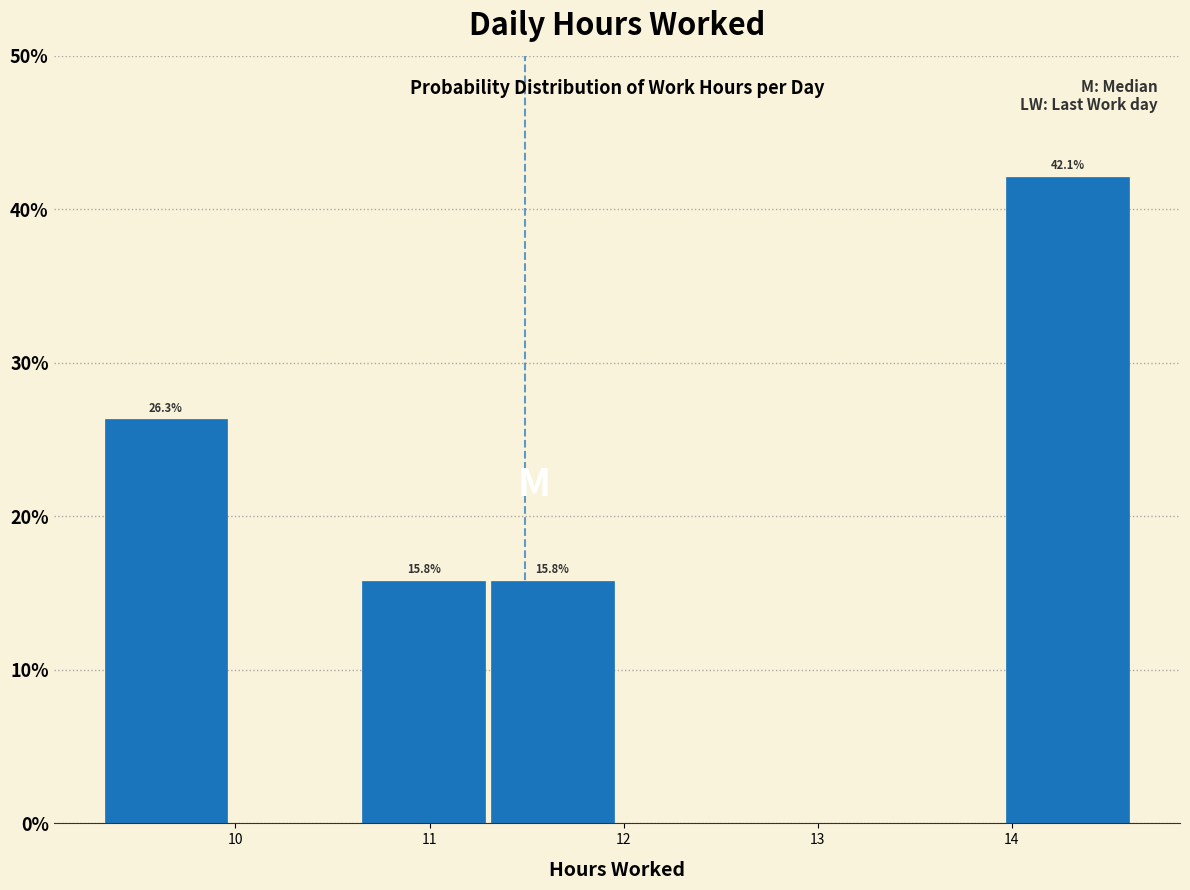

Which range on the x-axis has the tallest bar?

14.0 to 14.6